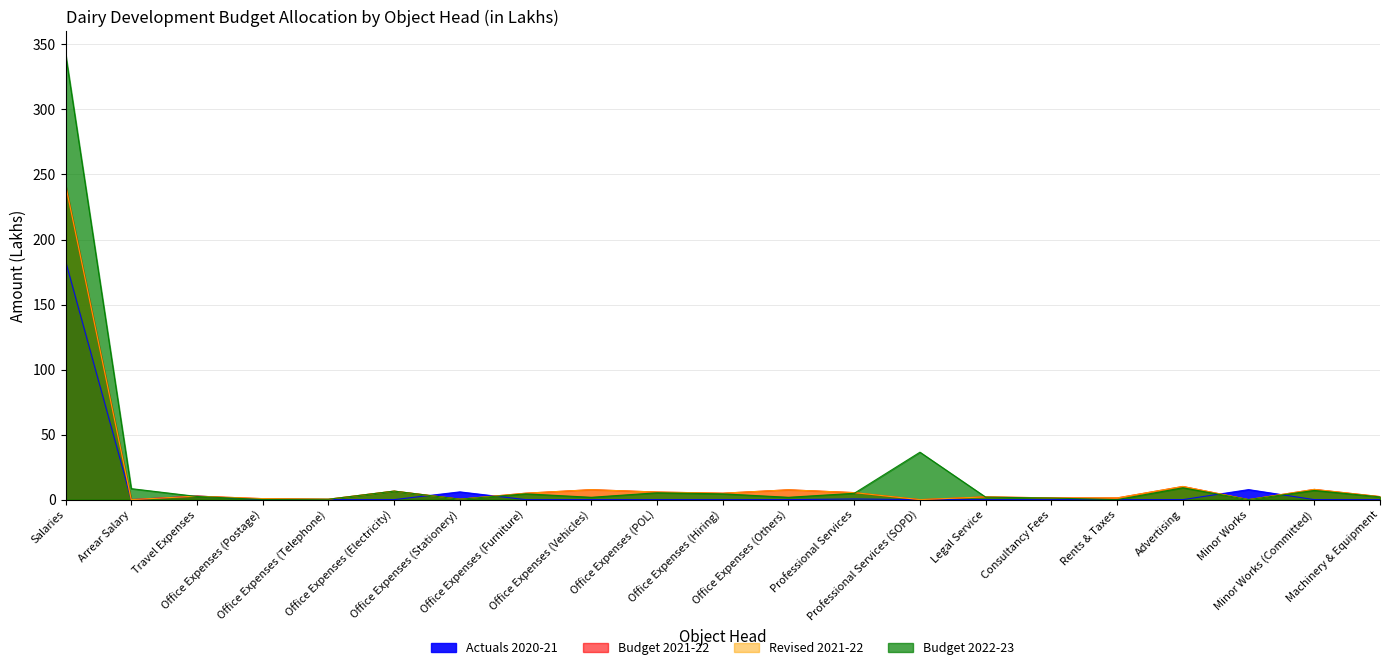

In Revised 2021-22, how many points are higher than both neighbors (excluding endpoints)?

7